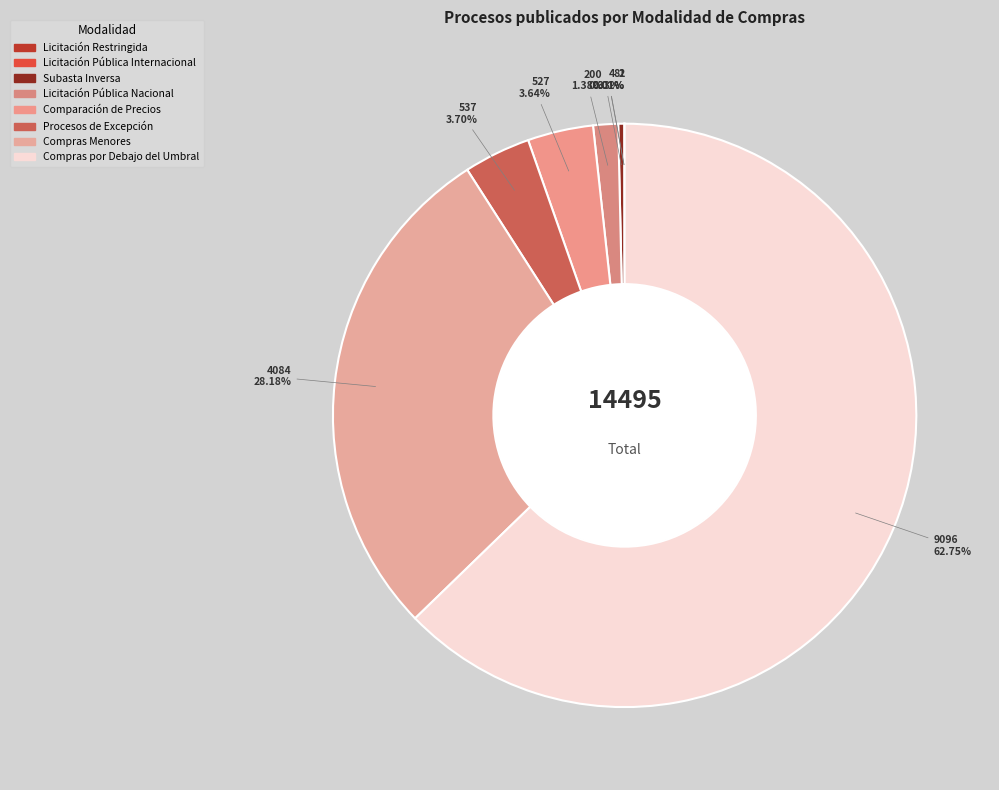

To the nearest percent, what is the difference between the largest and smallest slice percentages?

63%